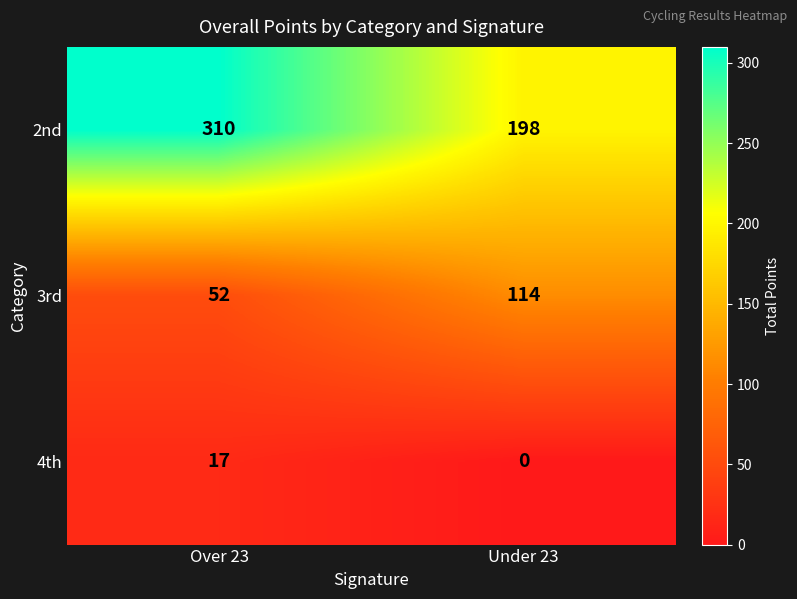

List the labels in order of 3rd value, smallest first.

Over 23, Under 23